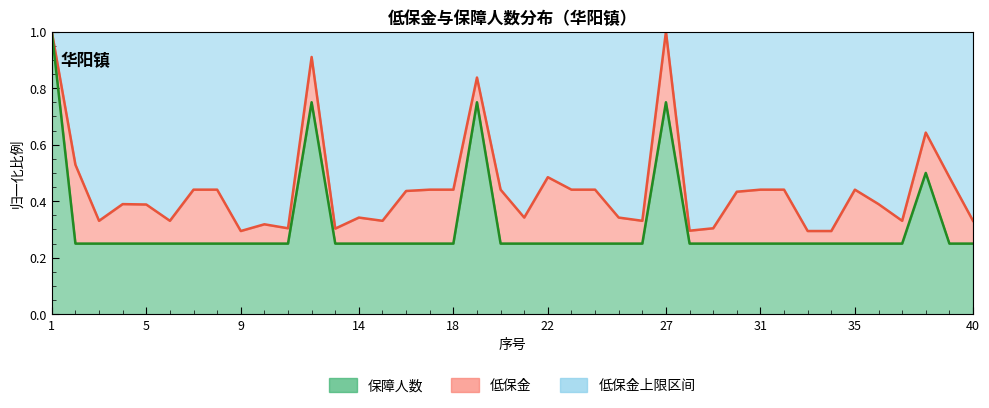

How many interior local peaks (higher than both neighbors) does the data have?

4